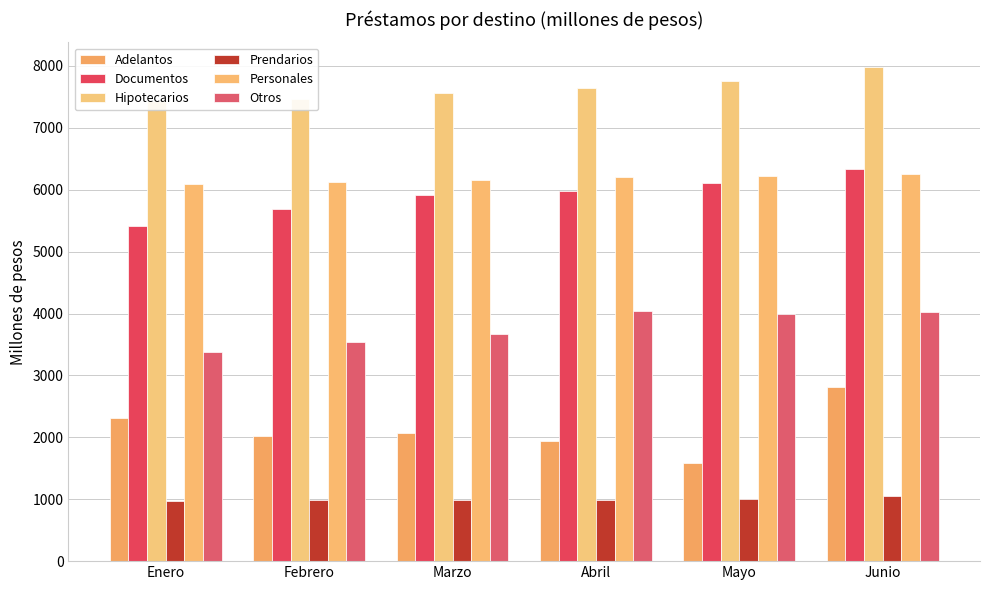

Rank the series by their maximum value, from lowest to highest.

Prendarios, Adelantos, Otros, Personales, Documentos, Hipotecarios